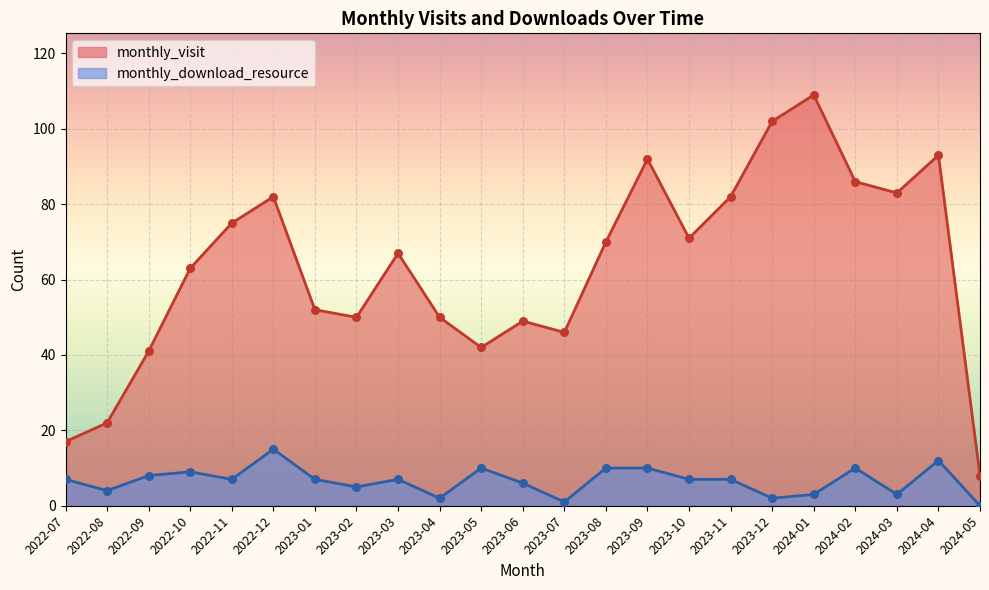

Which series reaches the maximum Y coordinate?

monthly_visit